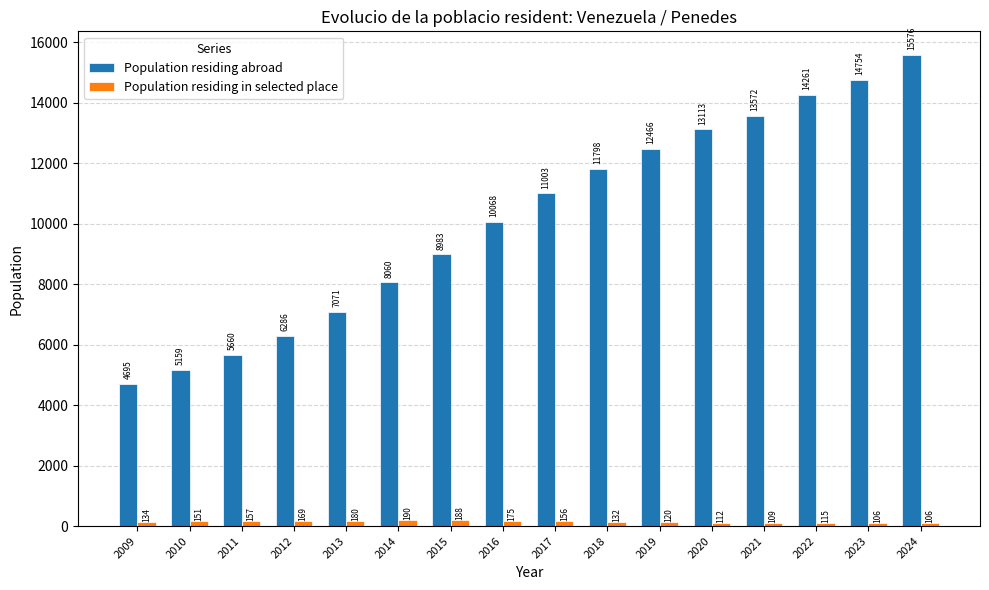

What is the total value across all series at 2018?

11930